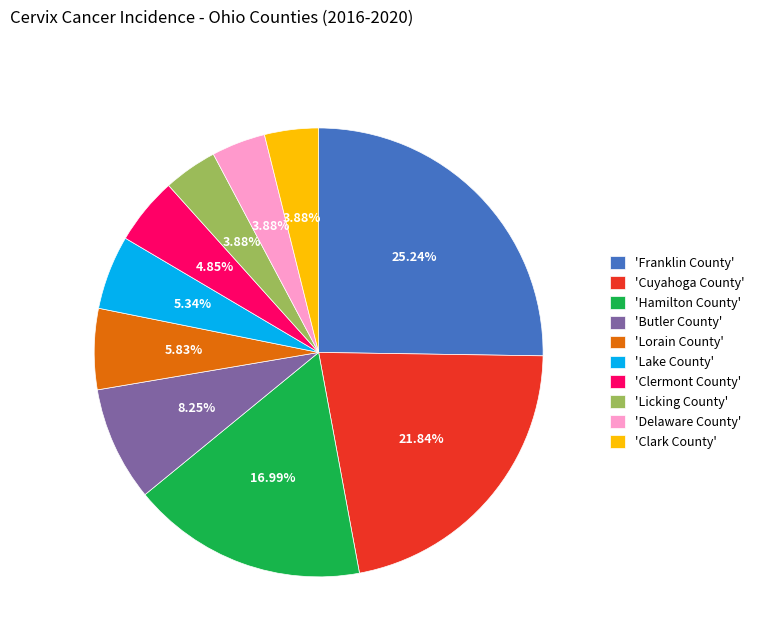

What is the largest slice in the pie chart?

'Franklin County'